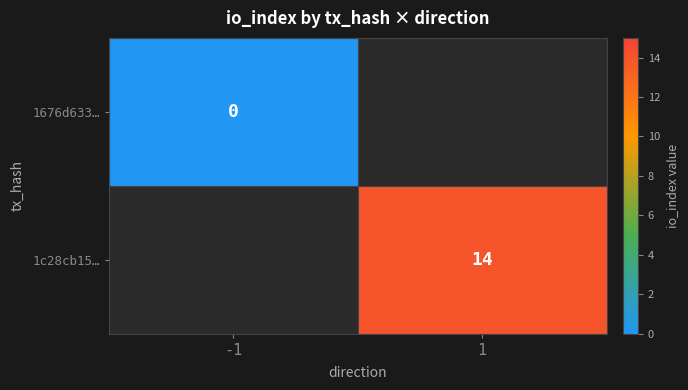

The 1c28cb15… series shows 23 at 1. True or false?

False